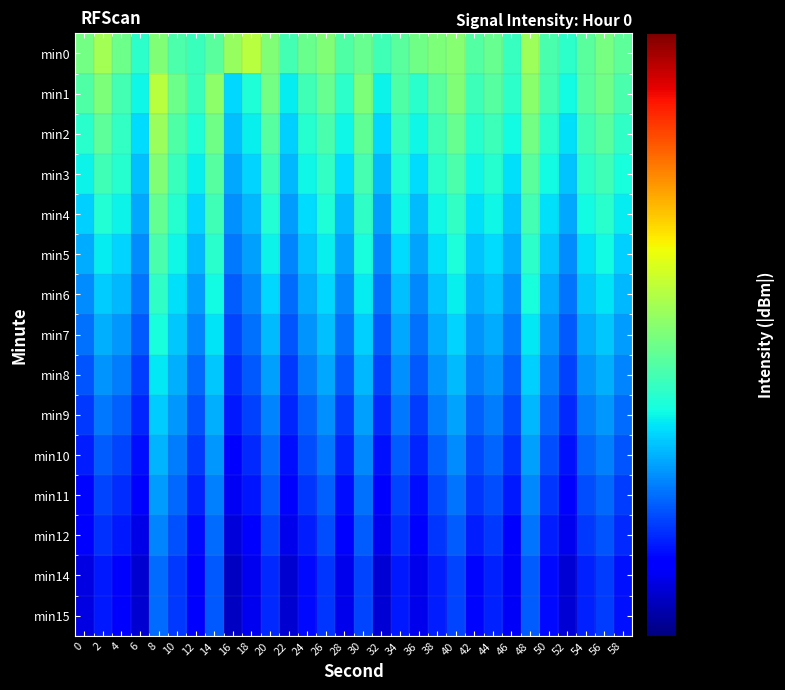

Reading left to right, transcribe all the data shown in this chart.

min0: 0=115.6	2=115.9	4=115.5	6=115.1	8=115.7	10=115.3	12=115.2	14=115.4	16=115.8	18=116.0	20=115.7	22=115.2	24=115.5	26=115.6	28=115.3	30=115.5	32=115.2	34=115.4	36=115.5	38=115.6	40=115.7	42=115.3	44=115.5	46=115.2	48=115.8	50=115.3	52=115.1	54=115.4	56=115.6	58=115.4
min1: 0=115.3	2=115.6	4=115.2	6=114.9	8=116.0	10=115.5	12=115.2	14=115.7	16=114.7	18=115.0	20=115.6	22=114.8	24=115.2	26=115.5	28=115.1	30=115.6	32=114.9	34=115.3	36=115.1	38=115.4	40=115.7	42=115.2	44=115.4	46=115.1	48=115.7	50=115.2	52=114.9	54=115.4	56=115.5	58=115.3
min2: 0=115.1	2=115.4	4=115.1	6=114.8	8=115.8	10=115.3	12=115.0	14=115.5	16=114.6	18=114.8	20=115.4	22=114.7	24=115.0	26=115.3	28=114.9	30=115.4	32=114.7	34=115.2	36=114.9	38=115.2	40=115.5	42=115.0	44=115.2	46=114.9	48=115.6	50=115.1	52=114.8	54=115.2	56=115.4	58=115.1
min3: 0=114.9	2=115.2	4=115.1	6=114.6	8=115.7	10=115.2	12=114.8	14=115.4	16=114.5	18=114.7	20=115.2	22=114.5	24=114.9	26=115.1	28=114.7	30=115.3	32=114.6	34=115.0	36=114.7	38=115.1	40=115.3	42=114.9	44=115.0	46=114.8	48=115.4	50=114.9	52=114.6	54=115.1	56=115.2	58=115.0
min4: 0=114.7	2=115.0	4=114.9	6=114.5	8=115.5	10=115.0	12=114.7	14=115.2	16=114.3	18=114.6	20=115.0	22=114.4	24=114.8	26=115.0	28=114.6	30=115.1	32=114.4	34=114.9	36=114.6	38=114.9	40=115.1	42=114.8	44=114.9	46=114.6	48=115.2	50=114.8	52=114.5	54=114.9	56=115.1	58=114.8
min5: 0=114.5	2=114.8	4=114.7	6=114.3	8=115.3	10=114.9	12=114.6	14=115.1	16=114.2	18=114.4	20=114.9	22=114.3	24=114.6	26=114.9	28=114.5	30=115.0	32=114.3	34=114.8	36=114.5	38=114.8	40=115.0	42=114.6	44=114.8	46=114.5	48=115.1	50=114.6	52=114.3	54=114.8	56=114.9	58=114.7
min6: 0=114.3	2=114.7	4=114.5	6=114.2	8=115.1	10=114.8	12=114.4	14=114.9	16=114.1	18=114.3	20=114.7	22=114.2	24=114.5	26=114.7	28=114.3	30=114.8	32=114.2	34=114.6	36=114.3	38=114.6	40=114.8	42=114.5	44=114.6	46=114.3	48=115.0	50=114.5	52=114.2	54=114.6	56=114.8	58=114.5
min7: 0=114.2	2=114.5	4=114.4	6=114.0	8=115.0	10=114.6	12=114.3	14=114.8	16=114.0	18=114.2	20=114.6	22=114.0	24=114.4	26=114.6	28=114.2	30=114.7	32=114.0	34=114.5	36=114.2	38=114.5	40=114.7	42=114.4	44=114.5	46=114.2	48=114.8	50=114.4	52=114.0	54=114.5	56=114.7	58=114.4
min8: 0=114.0	2=114.4	4=114.2	6=113.9	8=114.8	10=114.5	12=114.1	14=114.7	16=113.8	18=114.0	20=114.4	22=113.9	24=114.2	26=114.5	28=114.0	30=114.6	32=113.9	34=114.3	36=114.0	38=114.4	40=114.6	42=114.2	44=114.4	46=114.1	48=114.7	50=114.2	52=113.9	54=114.4	56=114.5	58=114.3
min9: 0=113.9	2=114.2	4=114.1	6=113.8	8=114.7	10=114.4	12=114.0	14=114.5	16=113.7	18=113.9	20=114.3	22=113.8	24=114.1	26=114.3	28=113.9	30=114.4	32=113.8	34=114.2	36=113.9	38=114.2	40=114.5	42=114.1	44=114.2	46=114.0	48=114.6	50=114.1	52=113.8	54=114.2	56=114.4	58=114.2
min10: 0=113.7	2=114.1	4=114.0	6=113.7	8=114.5	10=114.2	12=113.9	14=114.4	16=113.6	18=113.8	20=114.2	22=113.7	24=114.0	26=114.2	28=113.8	30=114.3	32=113.7	34=114.1	36=113.8	38=114.1	40=114.3	42=114.0	44=114.1	46=113.8	48=114.4	50=114.0	52=113.7	54=114.1	56=114.3	58=114.0
min11: 0=113.6	2=114.0	4=113.8	6=113.5	8=114.4	10=114.1	12=113.8	14=114.3	16=113.5	18=113.7	20=114.0	22=113.5	24=113.9	26=114.1	28=113.7	30=114.2	32=113.5	34=114.0	36=113.7	38=114.0	40=114.2	42=113.8	44=114.0	46=113.7	48=114.3	50=113.9	52=113.5	54=114.0	56=114.1	58=113.9
min12: 0=113.5	2=113.8	4=113.7	6=113.4	8=114.3	10=114.0	12=113.6	14=114.2	16=113.3	18=113.6	20=113.9	22=113.4	24=113.7	26=114.0	28=113.5	30=114.1	32=113.4	34=113.8	36=113.5	38=113.8	40=114.1	42=113.7	44=113.9	46=113.6	48=114.2	50=113.7	52=113.4	54=113.9	56=114.0	58=113.8
min14: 0=113.4	2=113.7	4=113.6	6=113.3	8=114.2	10=113.9	12=113.5	14=114.0	16=113.2	18=113.4	20=113.8	22=113.3	24=113.6	26=113.9	28=113.4	30=113.9	32=113.3	34=113.7	36=113.4	38=113.7	40=114.0	42=113.6	44=113.8	46=113.5	48=114.1	50=113.6	52=113.3	54=113.8	56=113.9	58=113.7
min15: 0=113.4	2=113.7	4=113.6	6=113.3	8=114.2	10=113.9	12=113.5	14=114.0	16=113.2	18=113.4	20=113.8	22=113.3	24=113.6	26=113.9	28=113.4	30=113.9	32=113.3	34=113.7	36=113.4	38=113.7	40=114.0	42=113.6	44=113.8	46=113.5	48=114.1	50=113.6	52=113.3	54=113.8	56=113.9	58=113.7